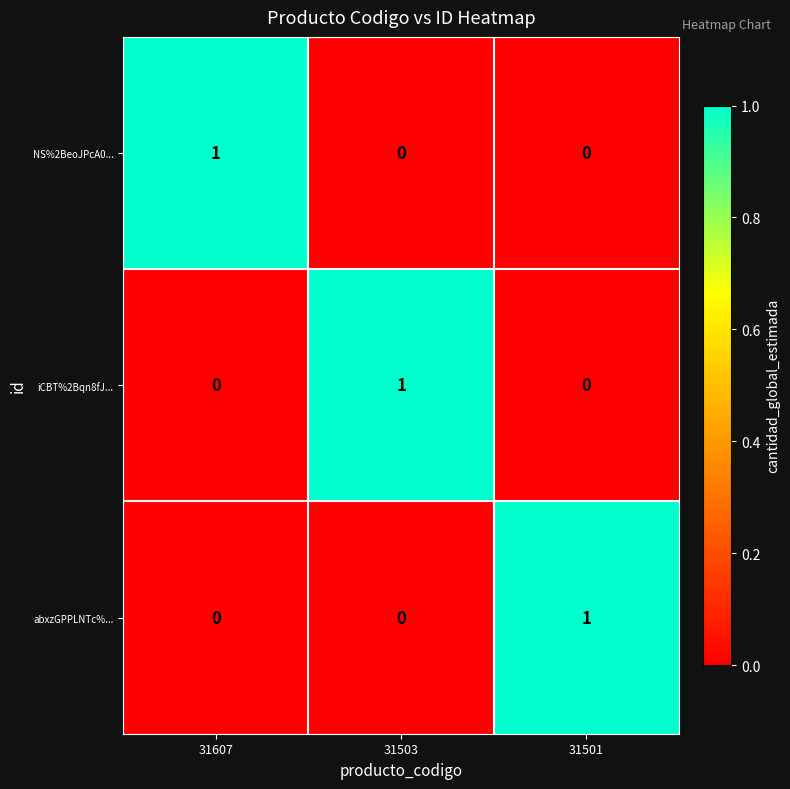

Count the NS%2BeoJPcA0... values in the range 0 to 1.

3